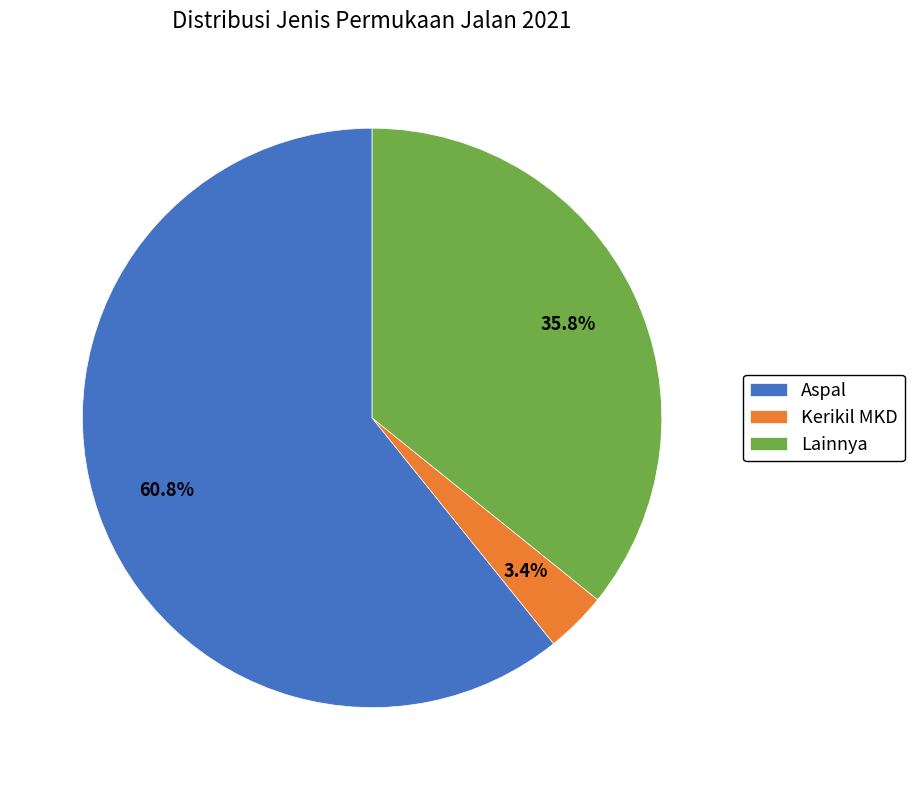

To the nearest percent, what percentage of the pie is Aspal?

61%